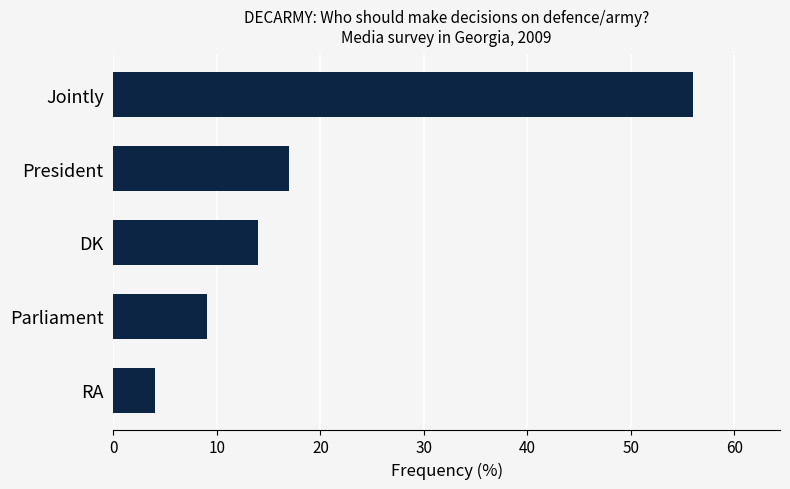

At which label is the value closest to 30?

President